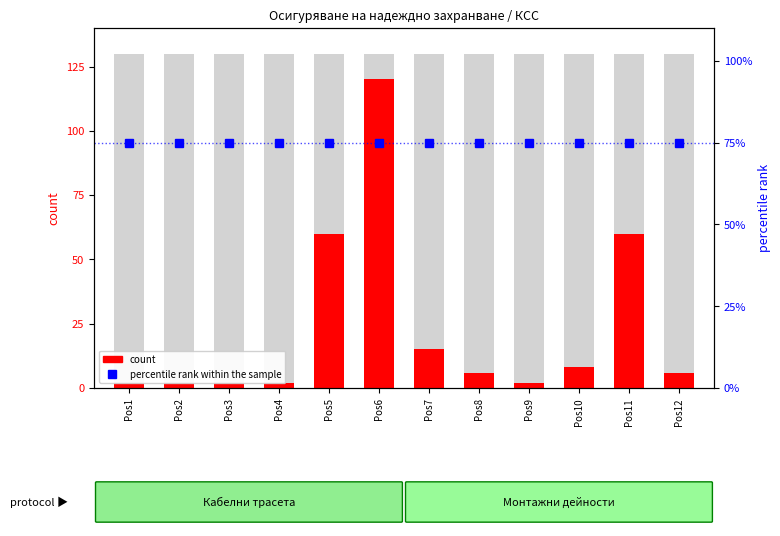

What is the value of the count bar at the 9th from the left?

2